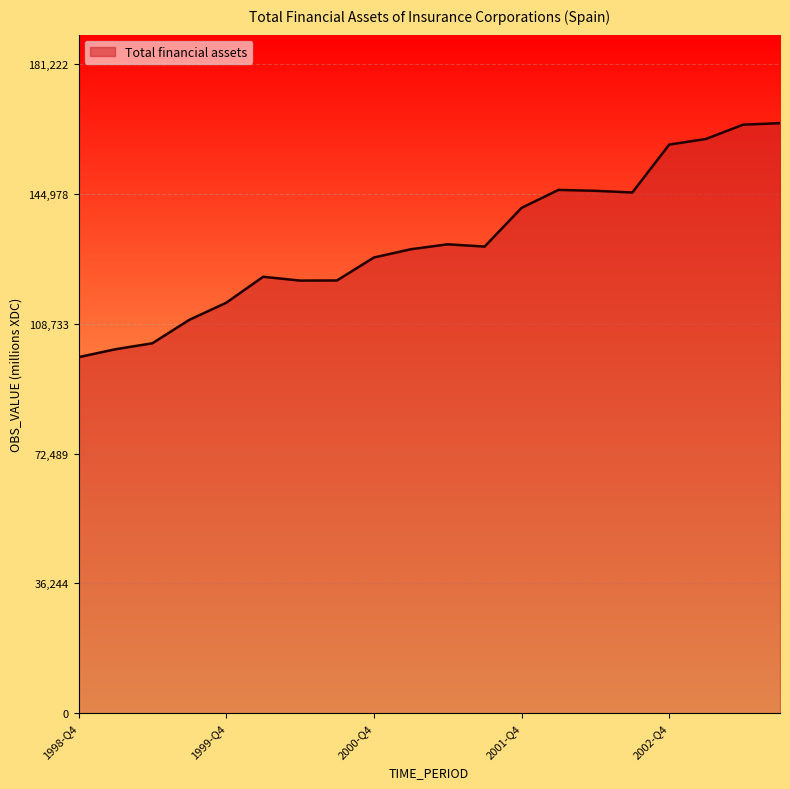

Count the number of categories in the chart.

20